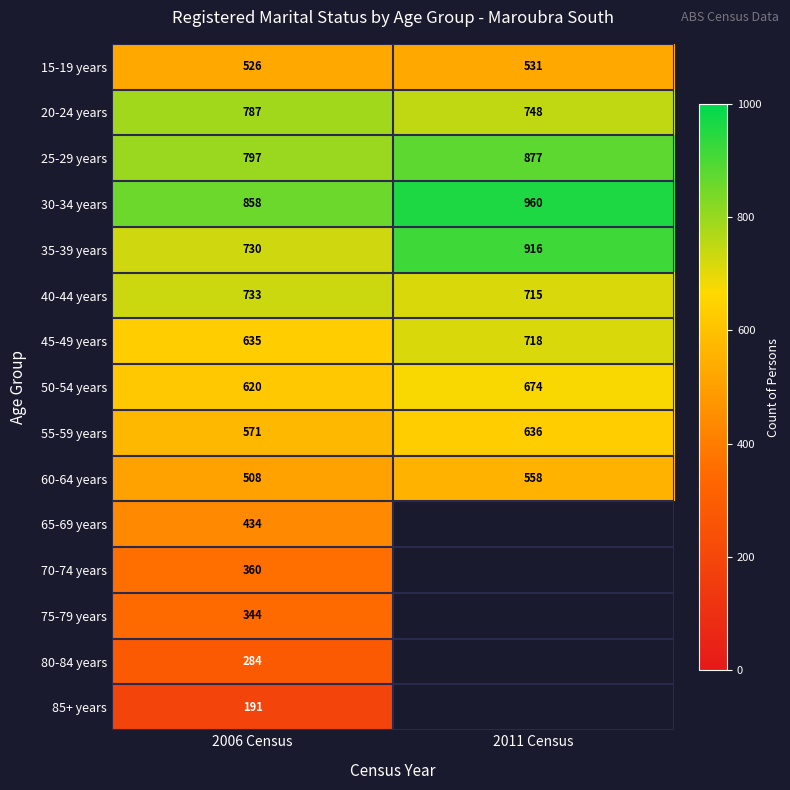

Rank the categories by 50-54 years value from lowest to highest.

2006 Census, 2011 Census